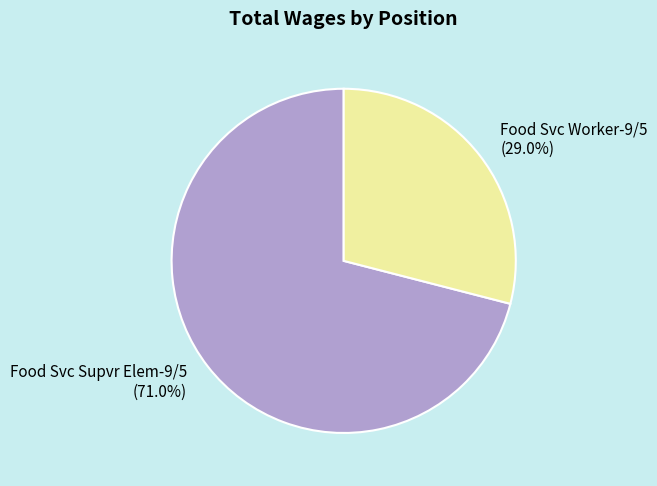

How many segments does this pie chart have?

2